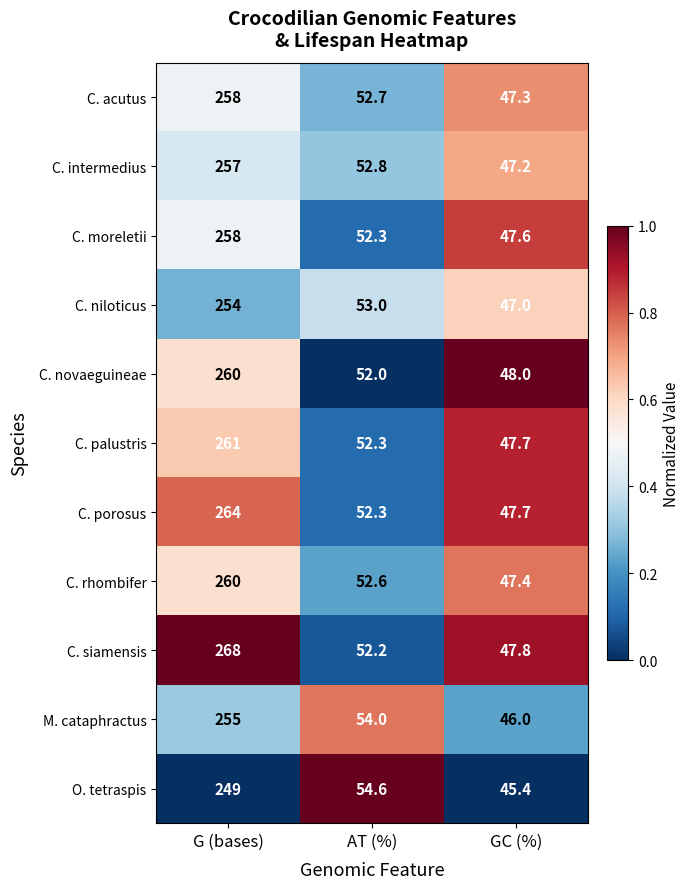

Which series has the largest total across all categories?

C. siamensis